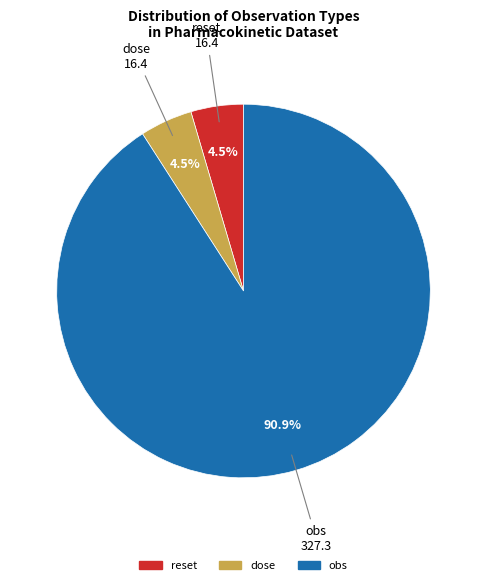

To the nearest percent, what is the difference between the largest and smallest slice percentages?

86%